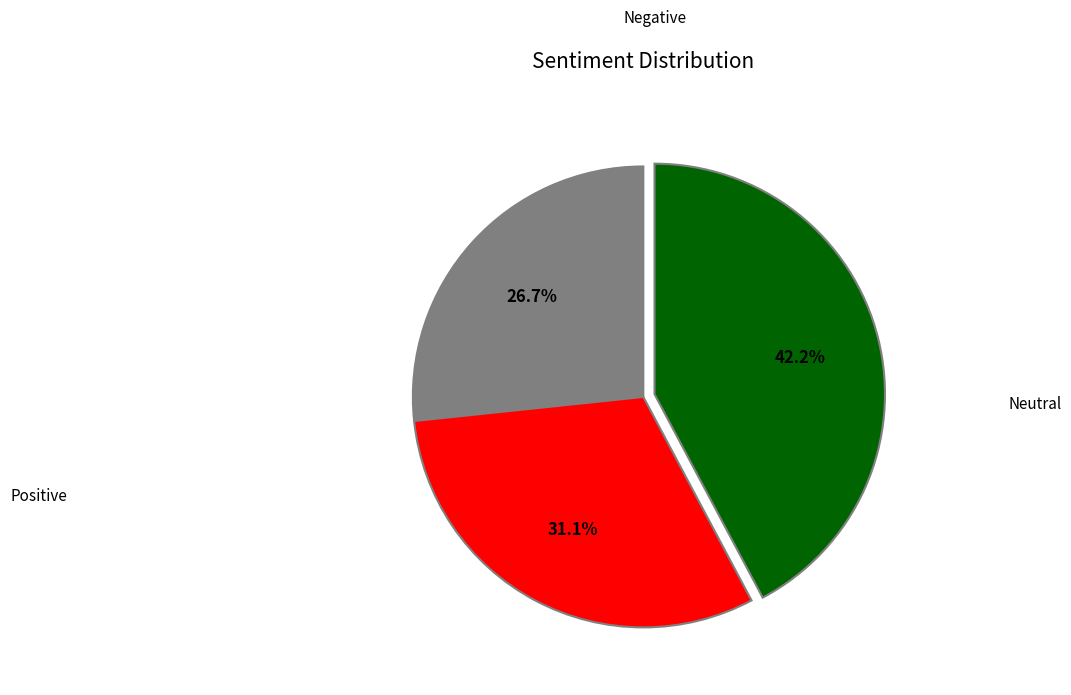

To the nearest percent, what is the average slice percentage?

33%